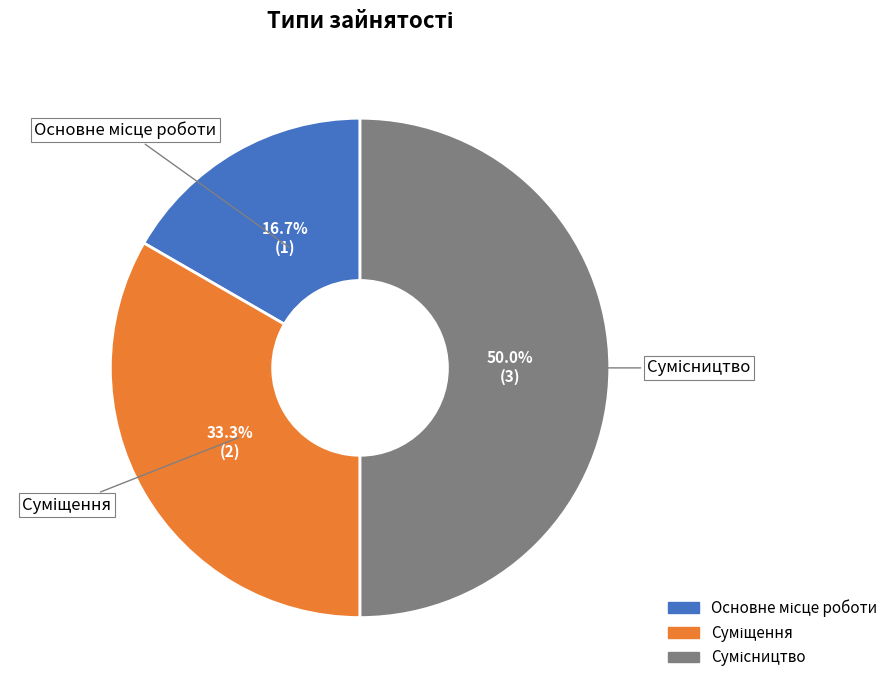

Which slice is the smallest?

Основне місце роботи